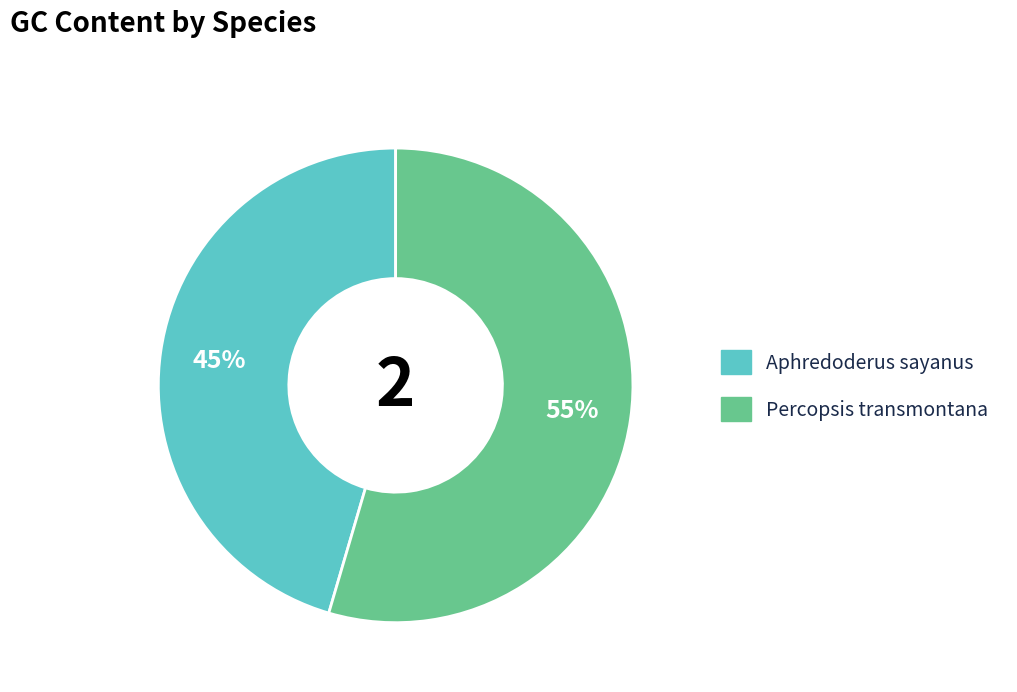

Count the number of slices in the pie.

2